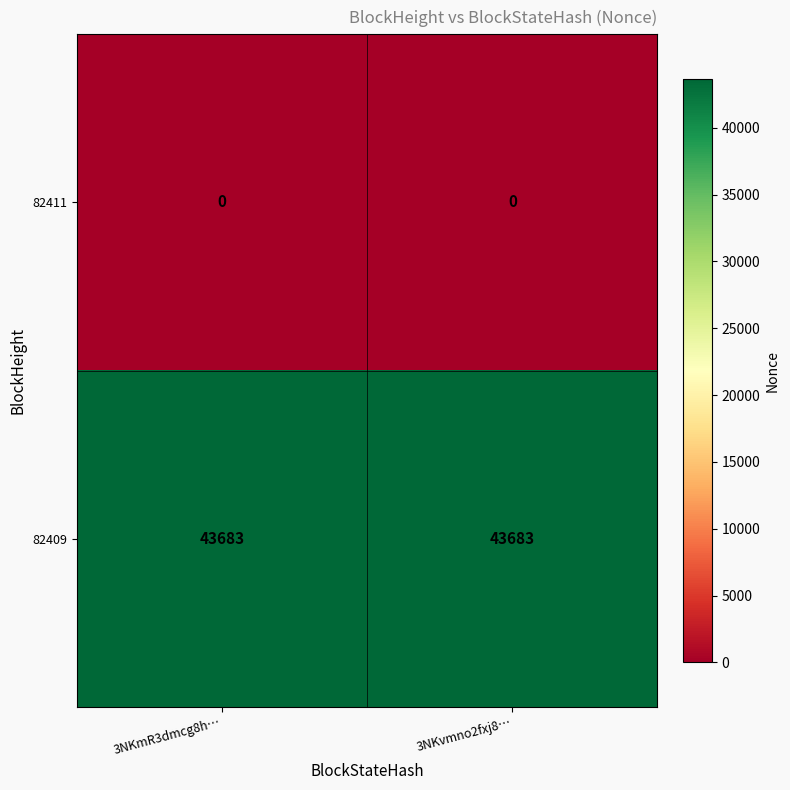

Reading left to right, transcribe all the data shown in this chart.

82411: 0	0
82409: 43683	43683